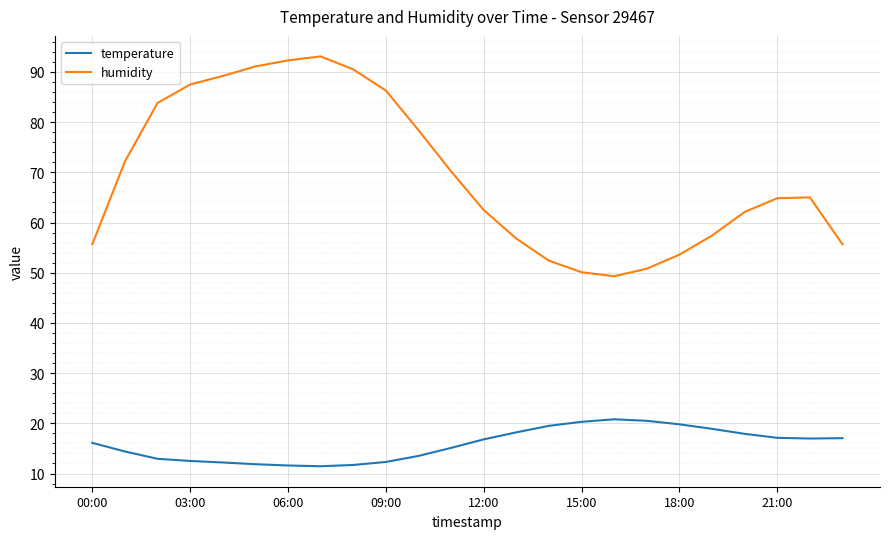

True or false: humidity has more than 0 interior local peaks.

True